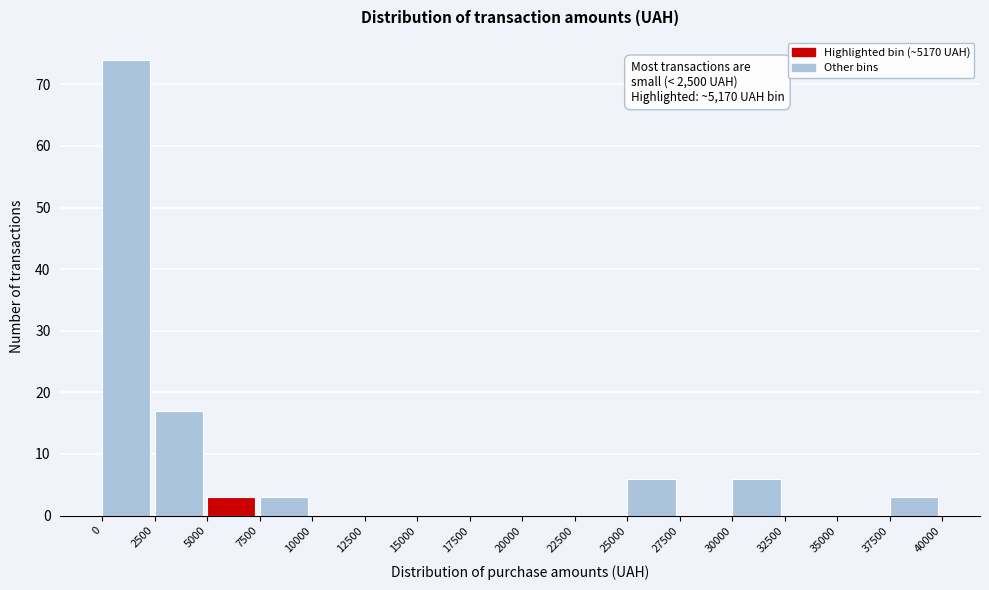

Over which range of the x-axis is the bar tallest?

0 to 2500